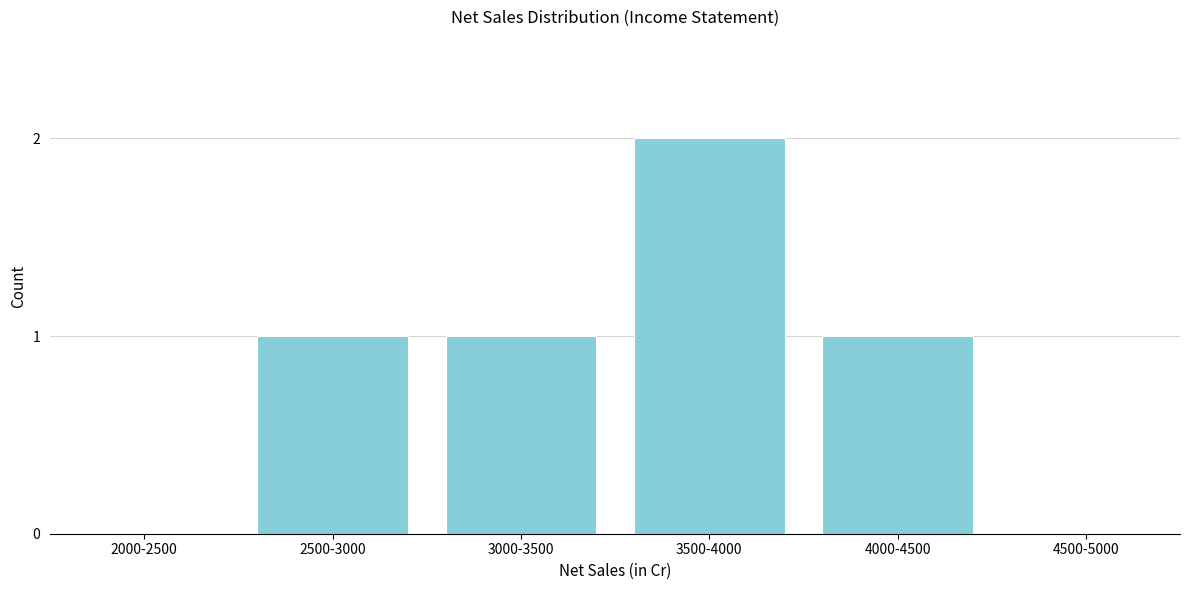

Reading left to right, what are all the values shown in this chart?

2000-2500=0	2500-3000=1	3000-3500=1	3500-4000=2	4000-4500=1	4500-5000=0